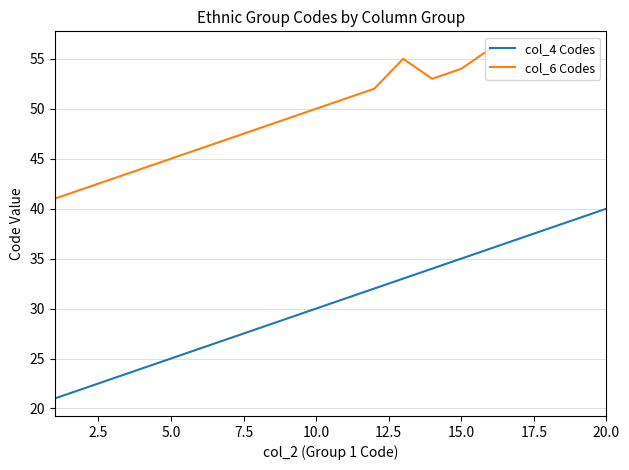

What is the average value of the col_4 Codes series?

30.5